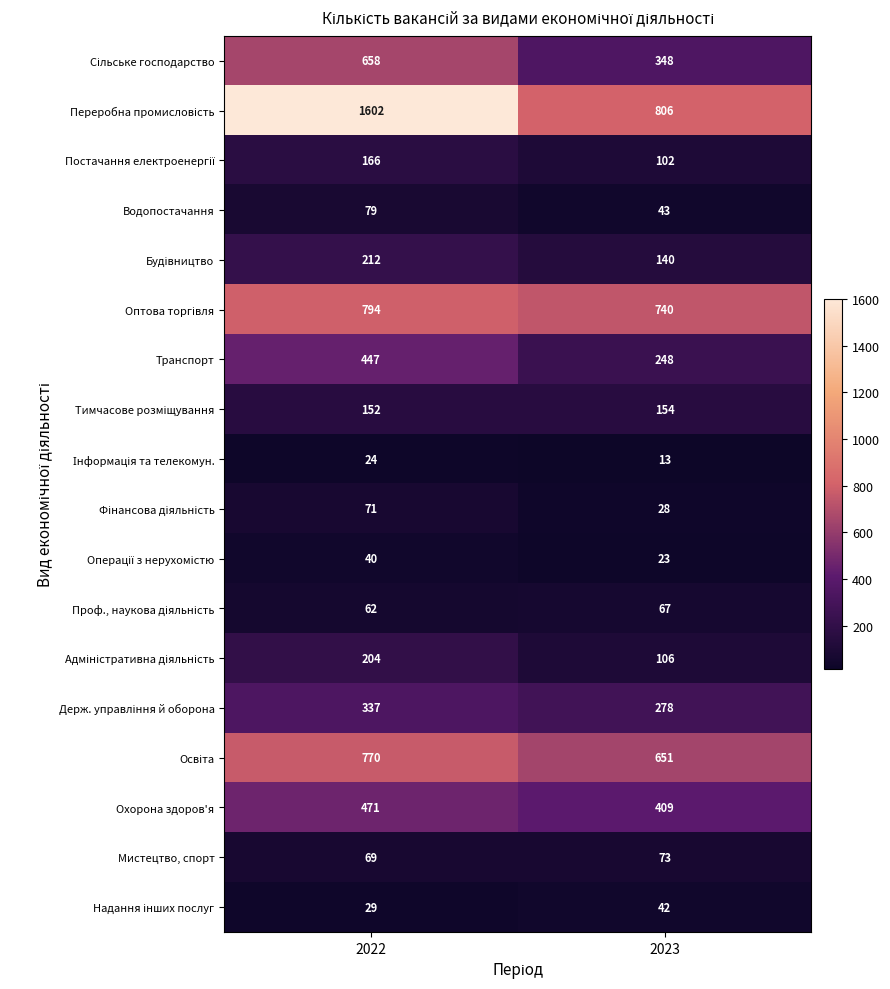

At which label is Мистецтво, спорт closest to 71?

2022